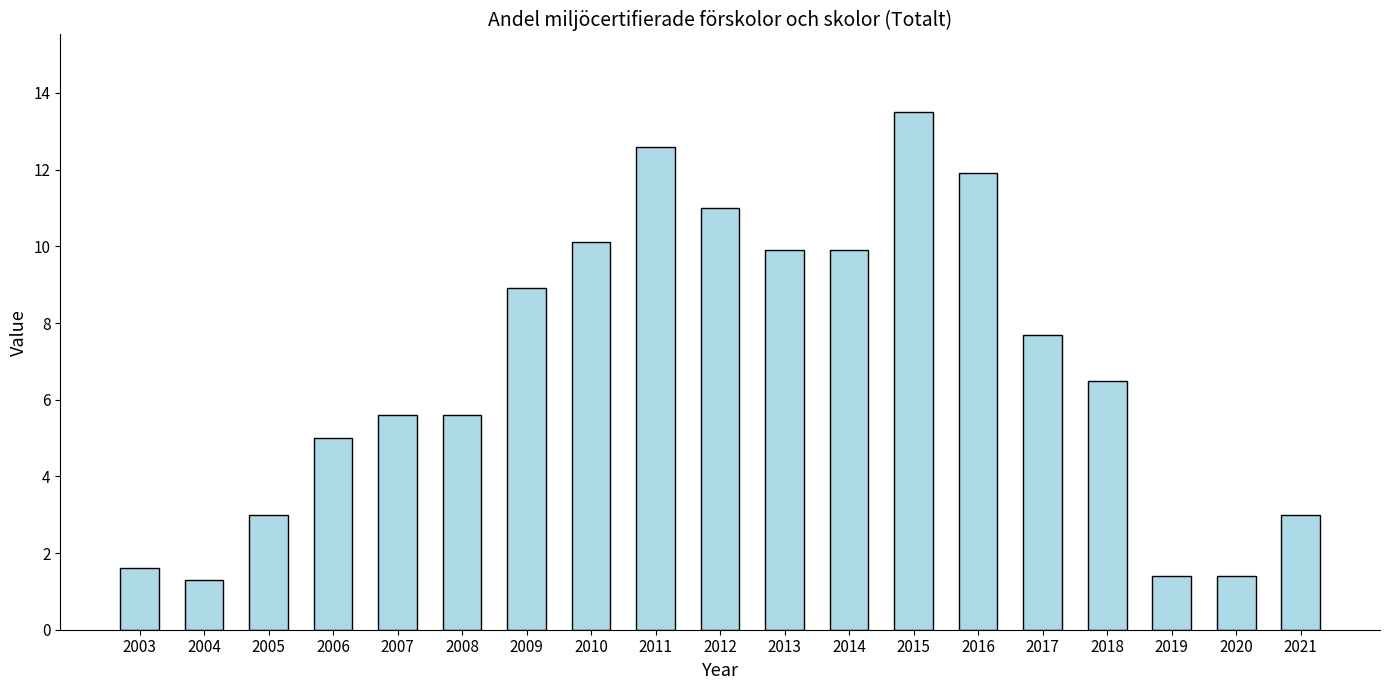

How many data points are less than 6?

9